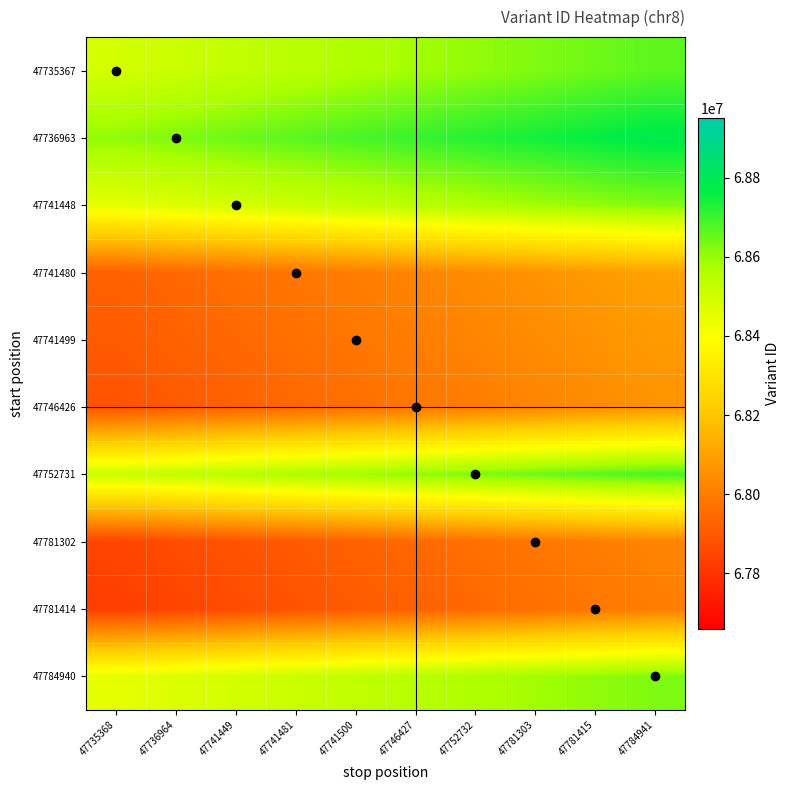

Count the number of categories in the chart.

10